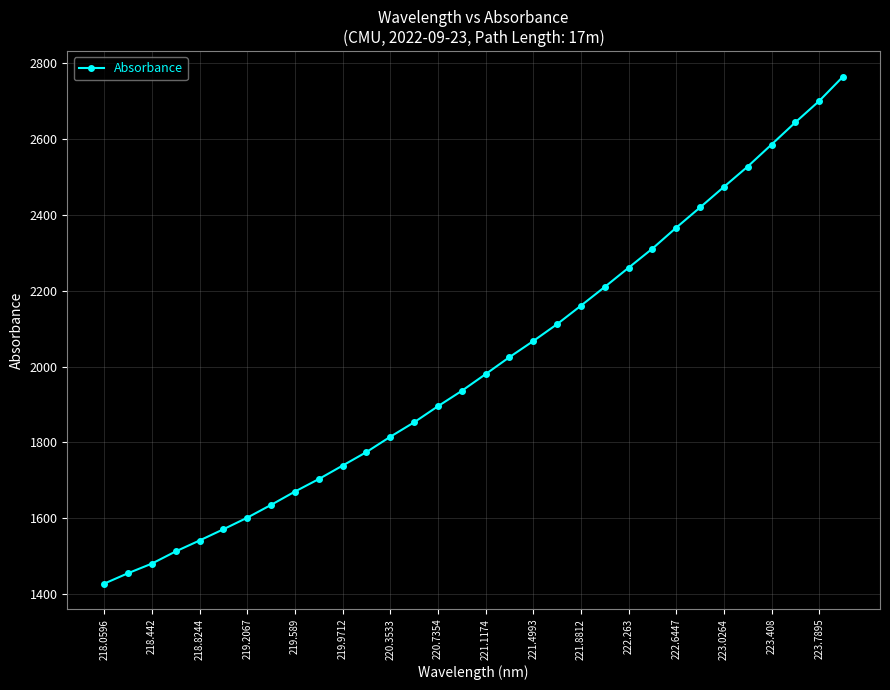

What is the smallest value displayed?

1427.6